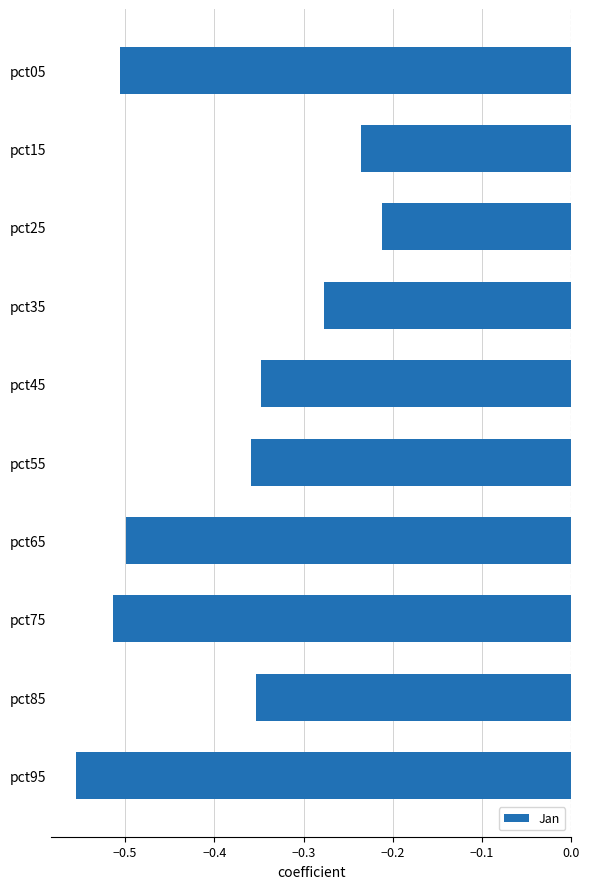

The chart shows a value of -0.2 at pct45. True or false?

False